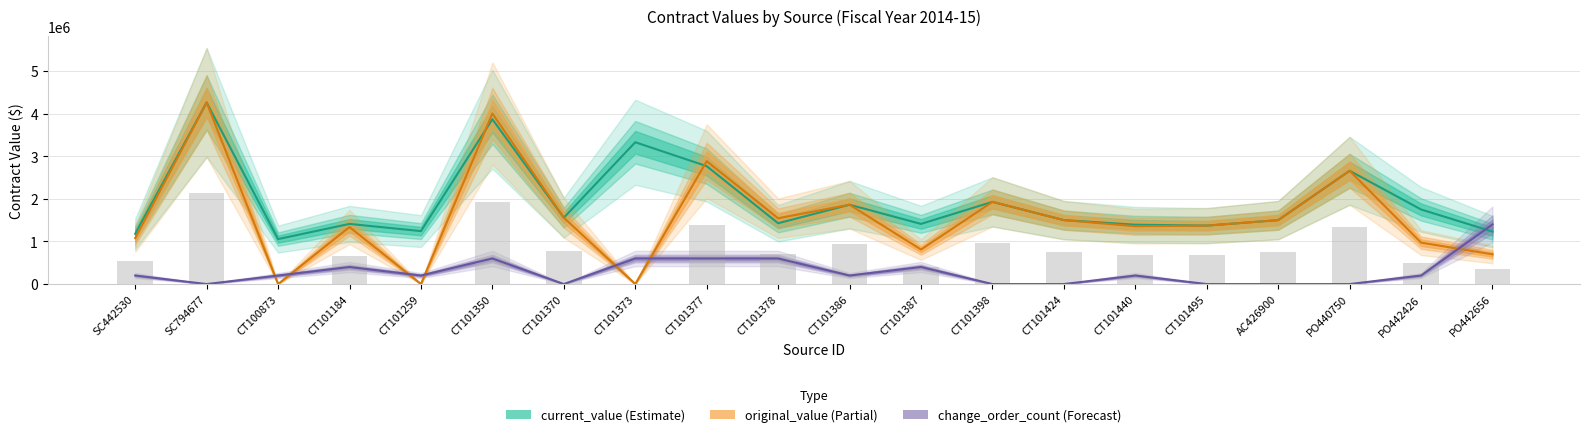

Which series has the largest total across all categories?

current_value